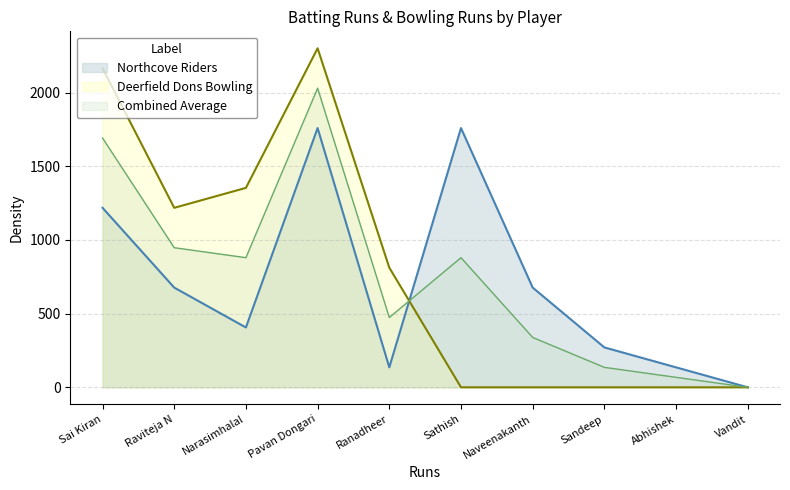

The value of Northcove Riders at Abhishek is 135.3. True or false?

True